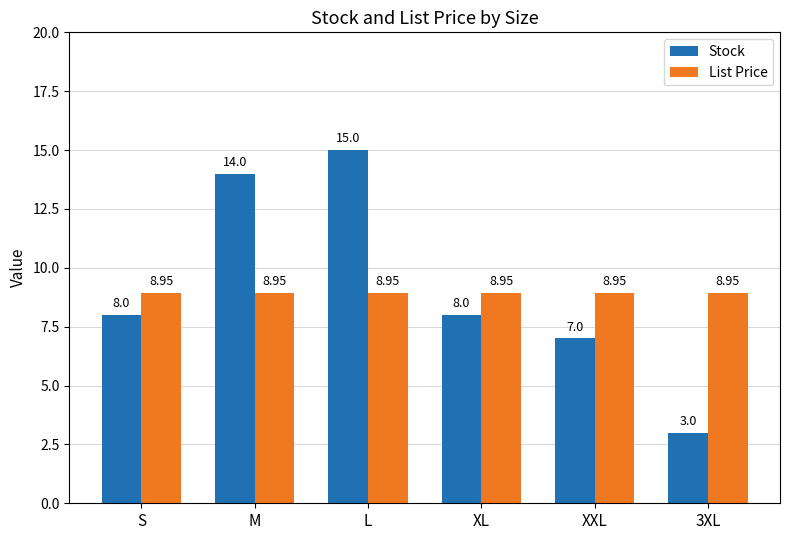

Which series changed the most between XXL and 3XL?

Stock